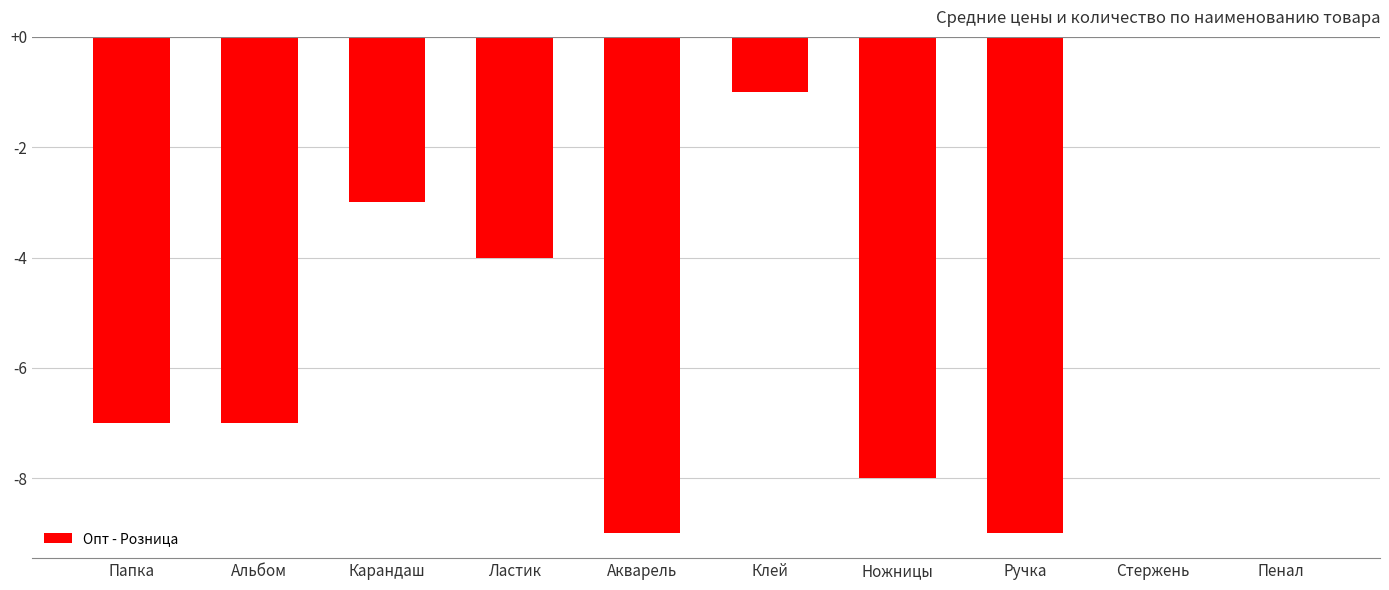

How many values are between -8 and -1?

6